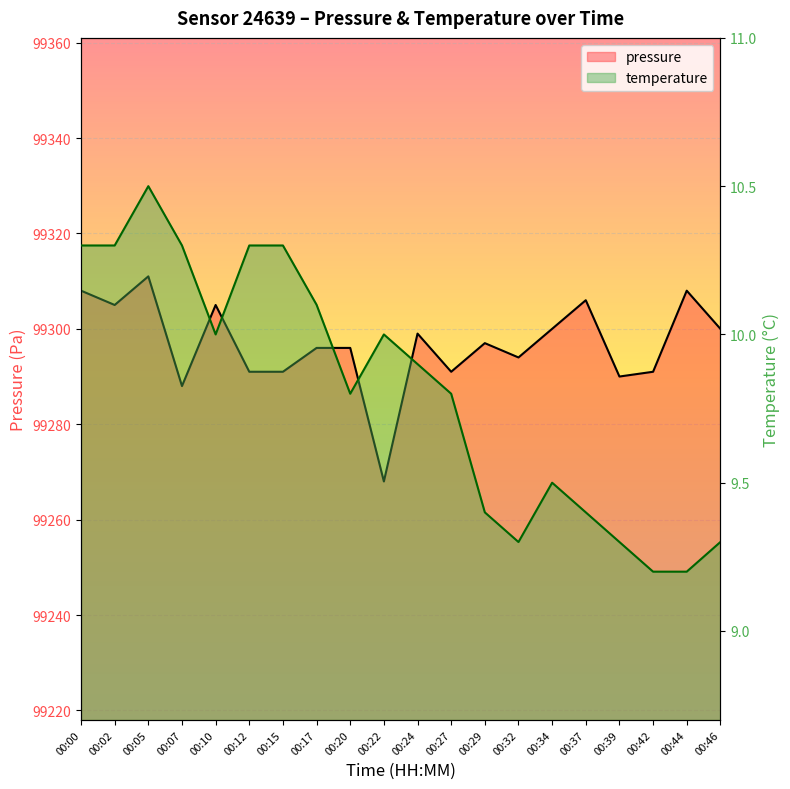

How many series are shown in this chart?

2